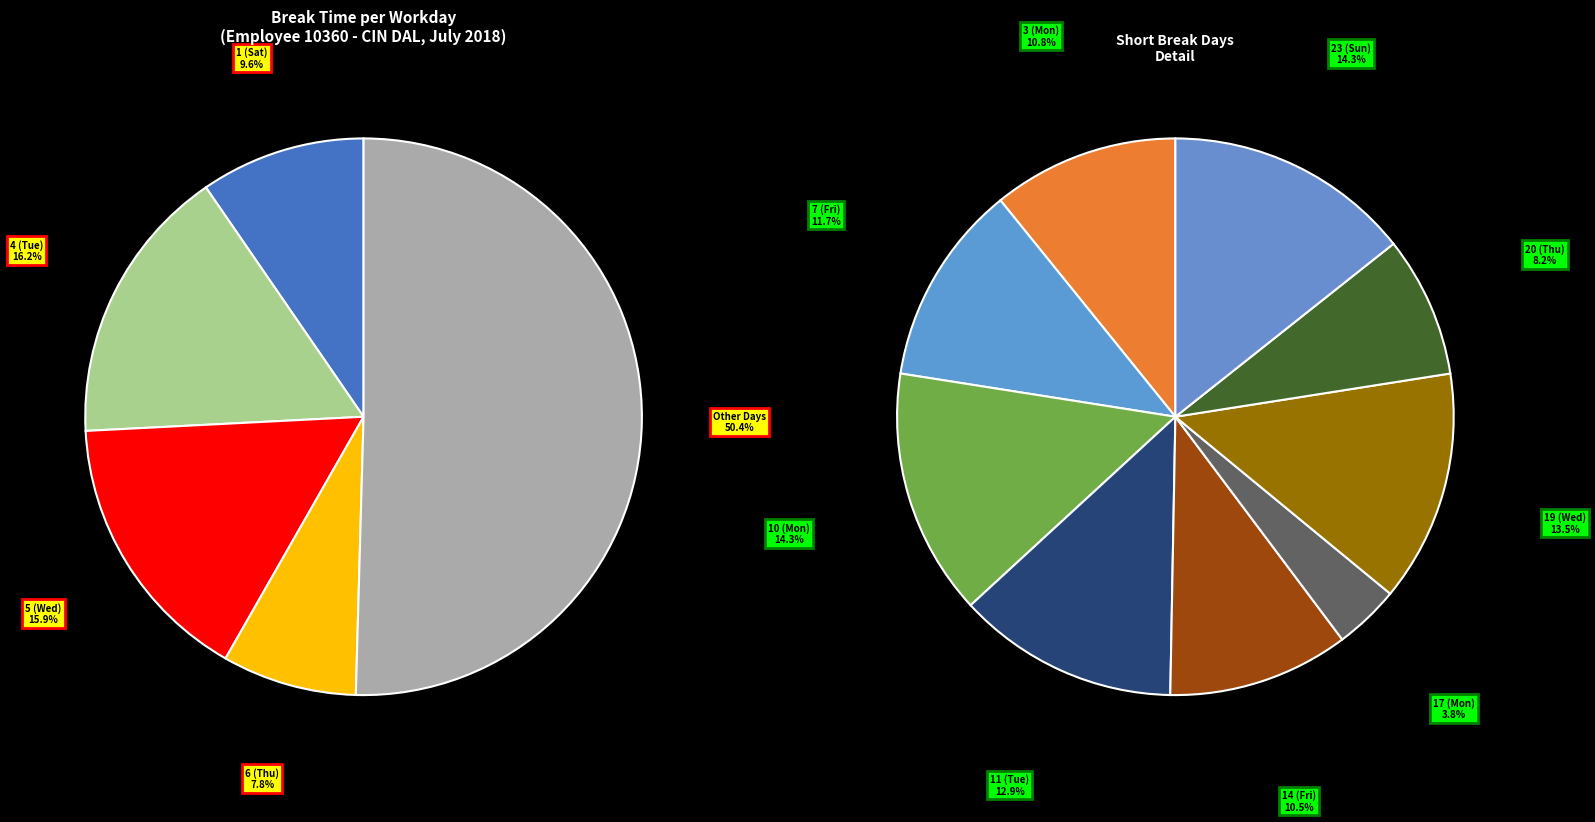

Combined, do 23 (Sun) and 7 (Fri) account for over 50%?

No